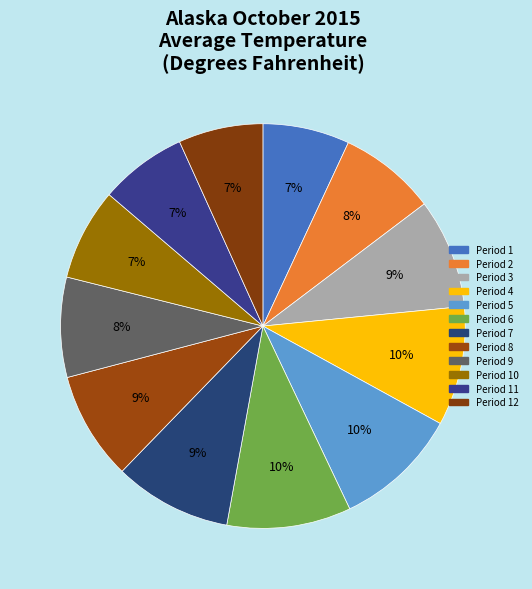

To the nearest percent, what is the difference between the largest and smallest slice percentages?

3%